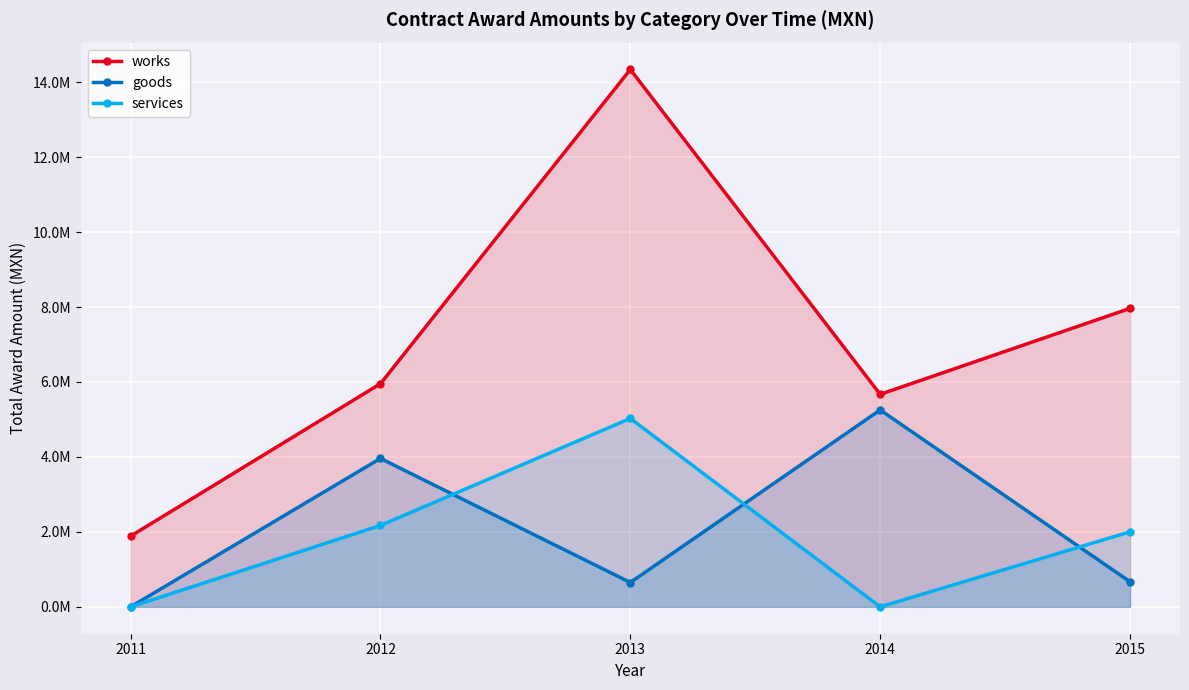

Between 2014 and 2015, which series saw the biggest shift?

goods